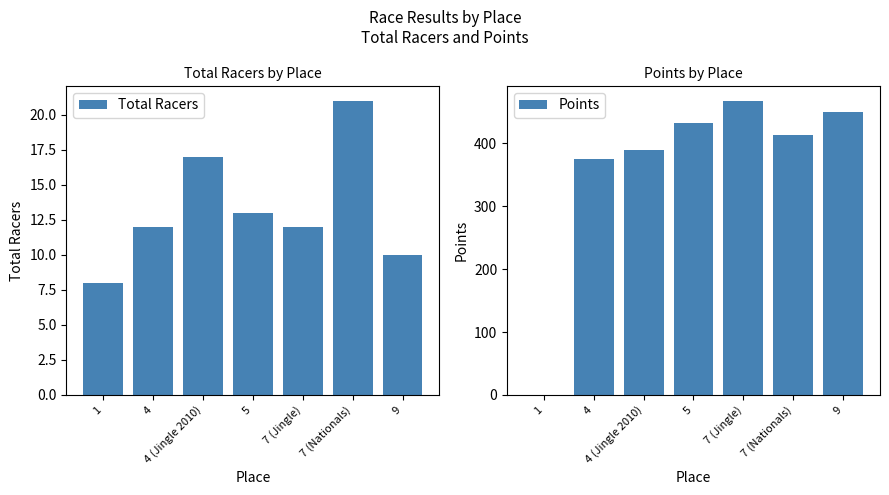

What is the sum of the Total Racers values at 9 and 4 (Jingle 2010)?

27